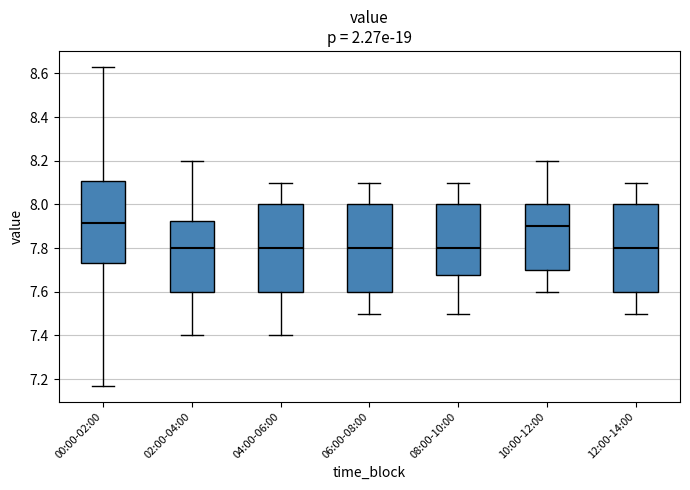

Where is the upper edge of the box for 12:00-14:00 on the y-axis? The values are not printed on the chart, so give them approximately, as read against the axis.

8.00